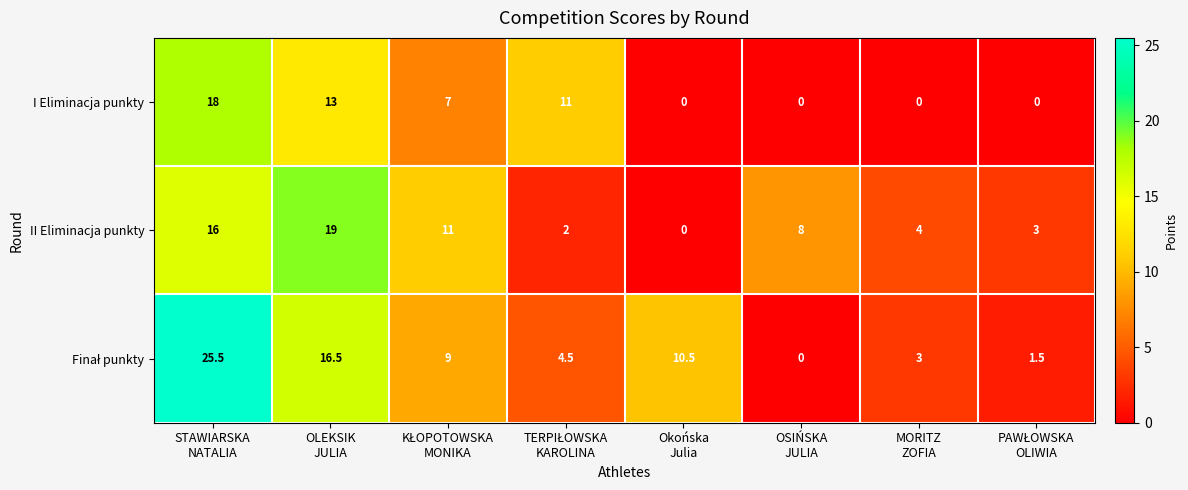

What is the difference between the maximum and minimum values in the II Eliminacja punkty series?

19.0